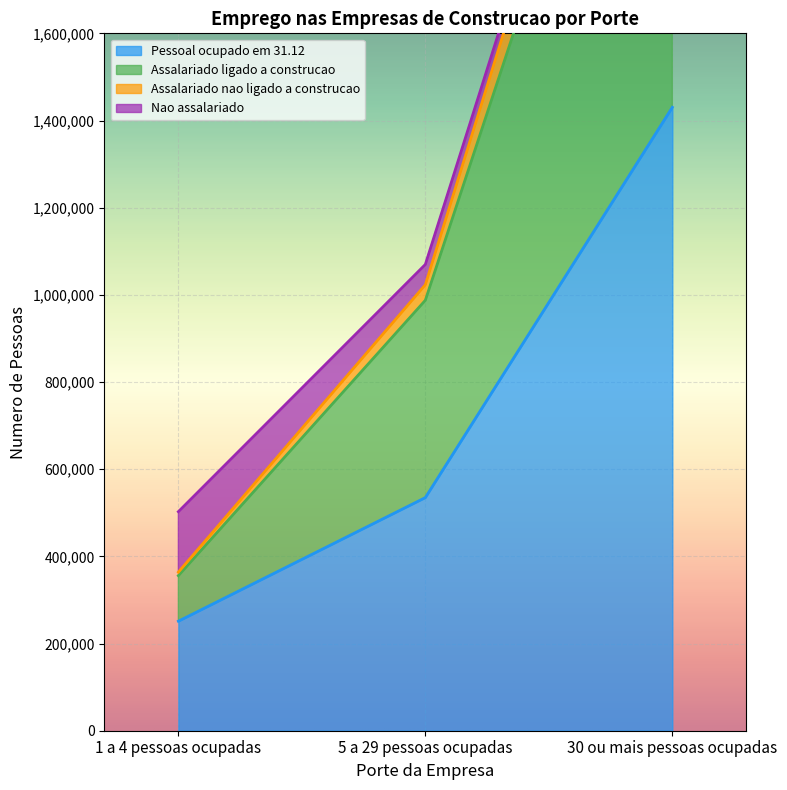

What is the spread (max minus min) of values at 30 ou mais pessoas ocupadas?

1429401